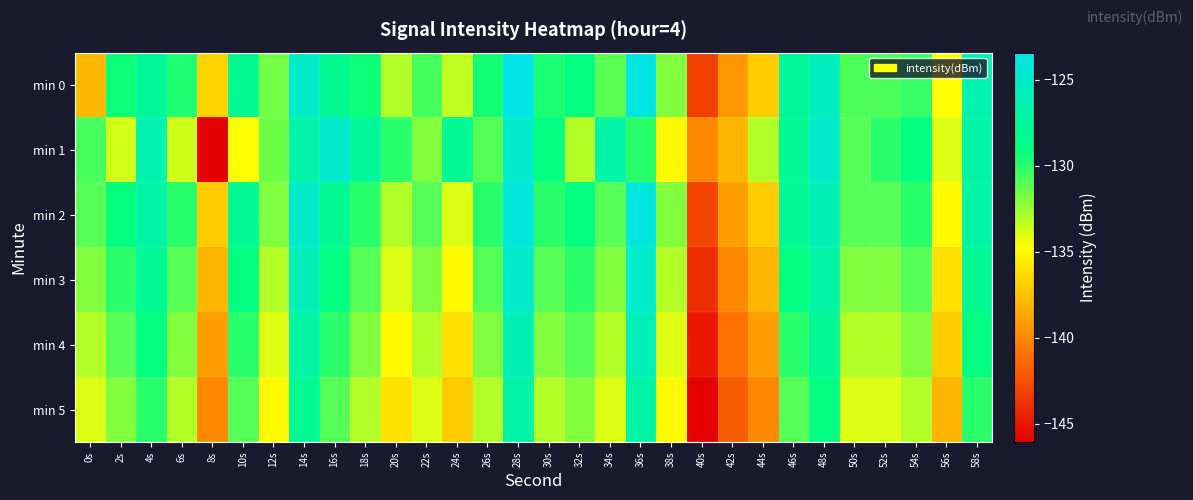

Reading left to right, list all the values displayed in this chart.

min 0: 0s=-137.9	2s=-129.4	4s=-127.7	6s=-129.8	8s=-136.6	10s=-128.2	12s=-131.7	14s=-125.0	16s=-128.2	18s=-129.4	20s=-133.1	22s=-130.7	24s=-133.4	26s=-129.5	28s=-123.4	30s=-129.6	32s=-129.0	34s=-131.1	36s=-123.7	38s=-132.0	40s=-143.2	42s=-139.3	44s=-137.0	46s=-127.7	48s=-125.6	50s=-130.8	52s=-130.8	54s=-130.3	56s=-134.8	58s=-126.5
min 1: 0s=-130.7	2s=-133.8	4s=-126.5	6s=-133.7	8s=-146.1	10s=-134.7	12s=-131.5	14s=-126.7	16s=-125.0	18s=-127.6	20s=-130.0	22s=-132.0	24s=-128.0	26s=-131.0	28s=-125.0	30s=-129.0	32s=-133.0	34s=-127.0	36s=-130.0	38s=-135.0	40s=-140.0	42s=-138.0	44s=-133.0	46s=-128.0	48s=-125.0	50s=-131.0	52s=-130.0	54s=-129.0	56s=-134.0	58s=-127.0
min 2: 0s=-131.0	2s=-129.0	4s=-127.0	6s=-130.0	8s=-137.0	10s=-128.0	12s=-132.0	14s=-125.0	16s=-128.0	18s=-130.0	20s=-133.0	22s=-131.0	24s=-134.0	26s=-130.0	28s=-124.0	30s=-130.0	32s=-129.0	34s=-131.0	36s=-124.0	38s=-132.0	40s=-143.0	42s=-139.0	44s=-137.0	46s=-128.0	48s=-126.0	50s=-131.0	52s=-131.0	54s=-130.0	56s=-135.0	58s=-127.0
min 3: 0s=-132.0	2s=-130.0	4s=-128.0	6s=-131.0	8s=-138.0	10s=-129.0	12s=-133.0	14s=-126.0	16s=-129.0	18s=-131.0	20s=-134.0	22s=-132.0	24s=-135.0	26s=-131.0	28s=-125.0	30s=-131.0	32s=-130.0	34s=-132.0	36s=-125.0	38s=-133.0	40s=-144.0	42s=-140.0	44s=-138.0	46s=-129.0	48s=-127.0	50s=-132.0	52s=-132.0	54s=-131.0	56s=-136.0	58s=-128.0
min 4: 0s=-133.0	2s=-131.0	4s=-129.0	6s=-132.0	8s=-139.0	10s=-130.0	12s=-134.0	14s=-127.0	16s=-130.0	18s=-132.0	20s=-135.0	22s=-133.0	24s=-136.0	26s=-132.0	28s=-126.0	30s=-132.0	32s=-131.0	34s=-133.0	36s=-126.0	38s=-134.0	40s=-145.0	42s=-141.0	44s=-139.0	46s=-130.0	48s=-128.0	50s=-133.0	52s=-133.0	54s=-132.0	56s=-137.0	58s=-129.0
min 5: 0s=-134.0	2s=-132.0	4s=-130.0	6s=-133.0	8s=-140.0	10s=-131.0	12s=-135.0	14s=-128.0	16s=-131.0	18s=-133.0	20s=-136.0	22s=-134.0	24s=-137.0	26s=-133.0	28s=-127.0	30s=-133.0	32s=-132.0	34s=-134.0	36s=-127.0	38s=-135.0	40s=-146.0	42s=-142.0	44s=-140.0	46s=-131.0	48s=-129.0	50s=-134.0	52s=-134.0	54s=-133.0	56s=-138.0	58s=-130.0